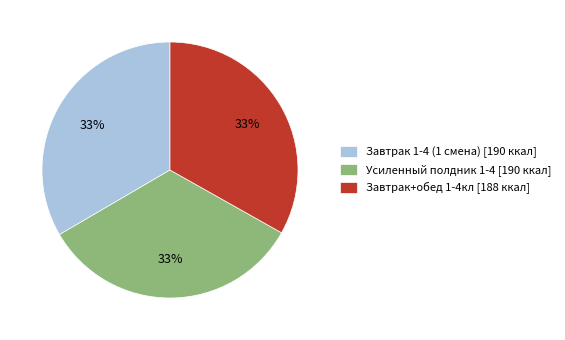

Is it true that Завтрак 1-4 (1 смена) is 40% of the pie?

False